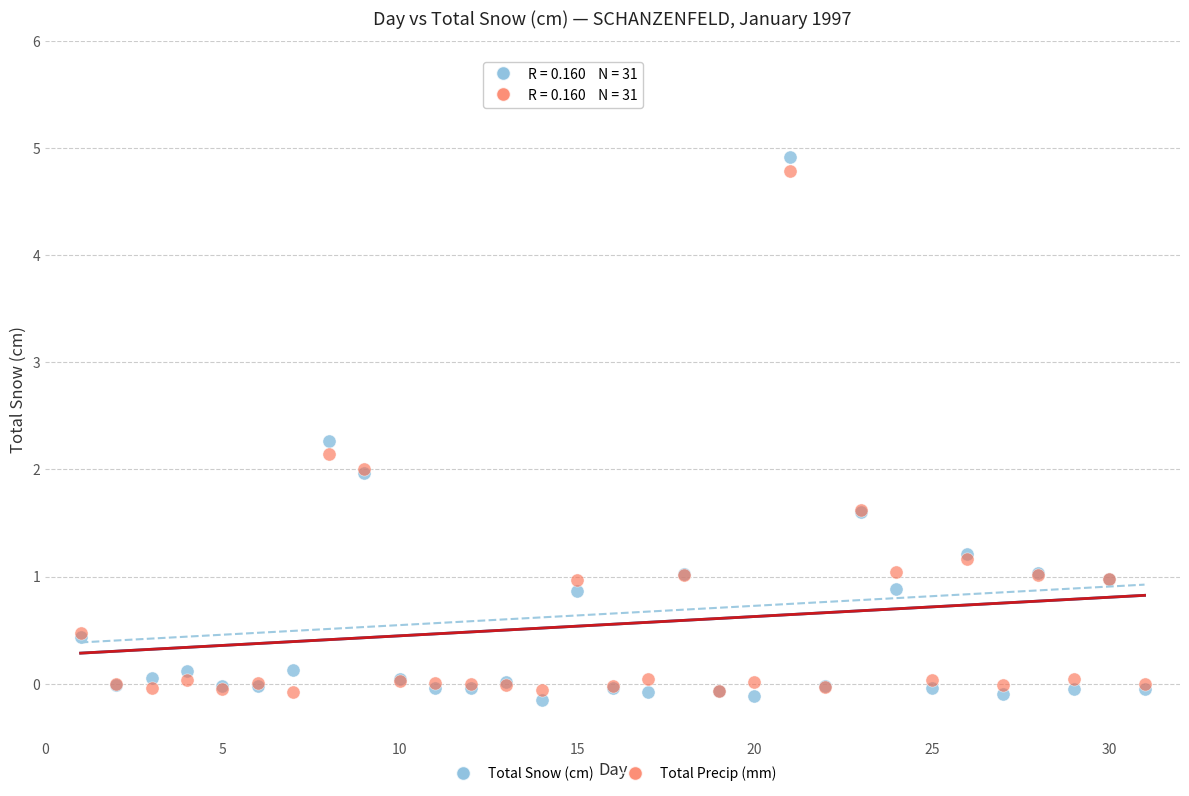

Which series has the largest Y range (max minus min)?

Total Snow (cm)